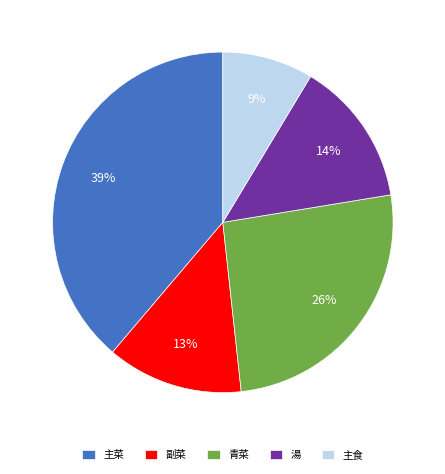

To the nearest percent, what percentage of the pie is 青菜?

26%